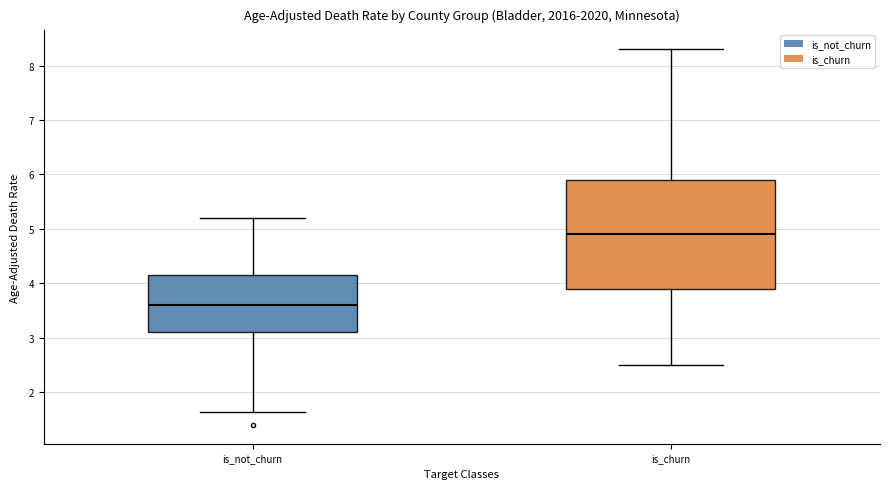

Which box is the tallest, from its lower edge to its upper edge?

is_churn